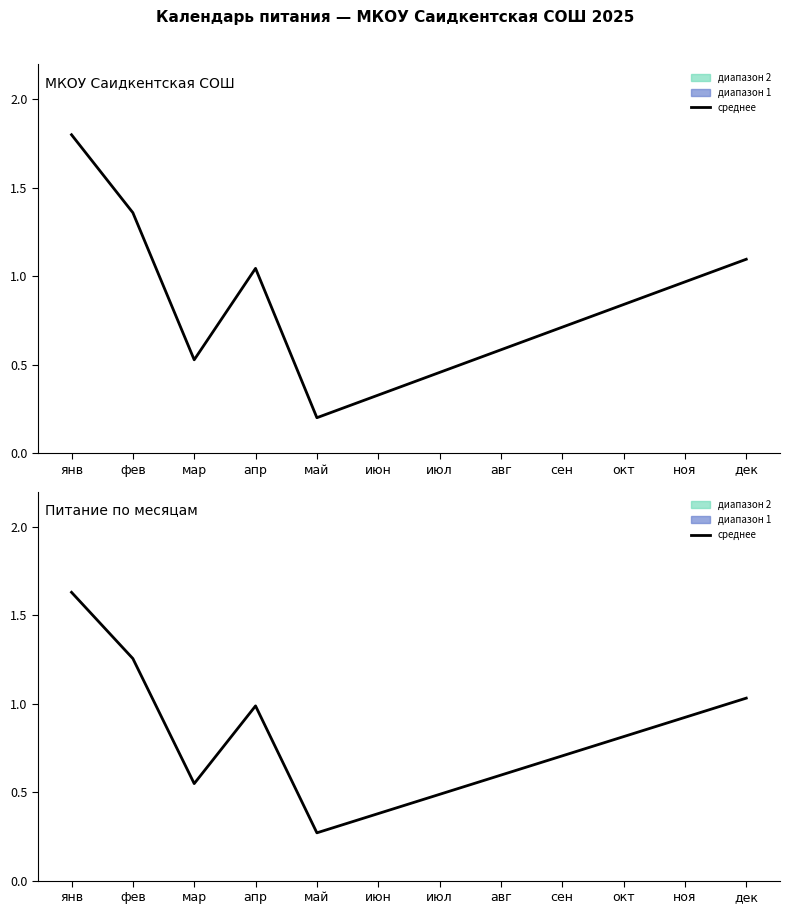

At which label is the value closest to 0?

май